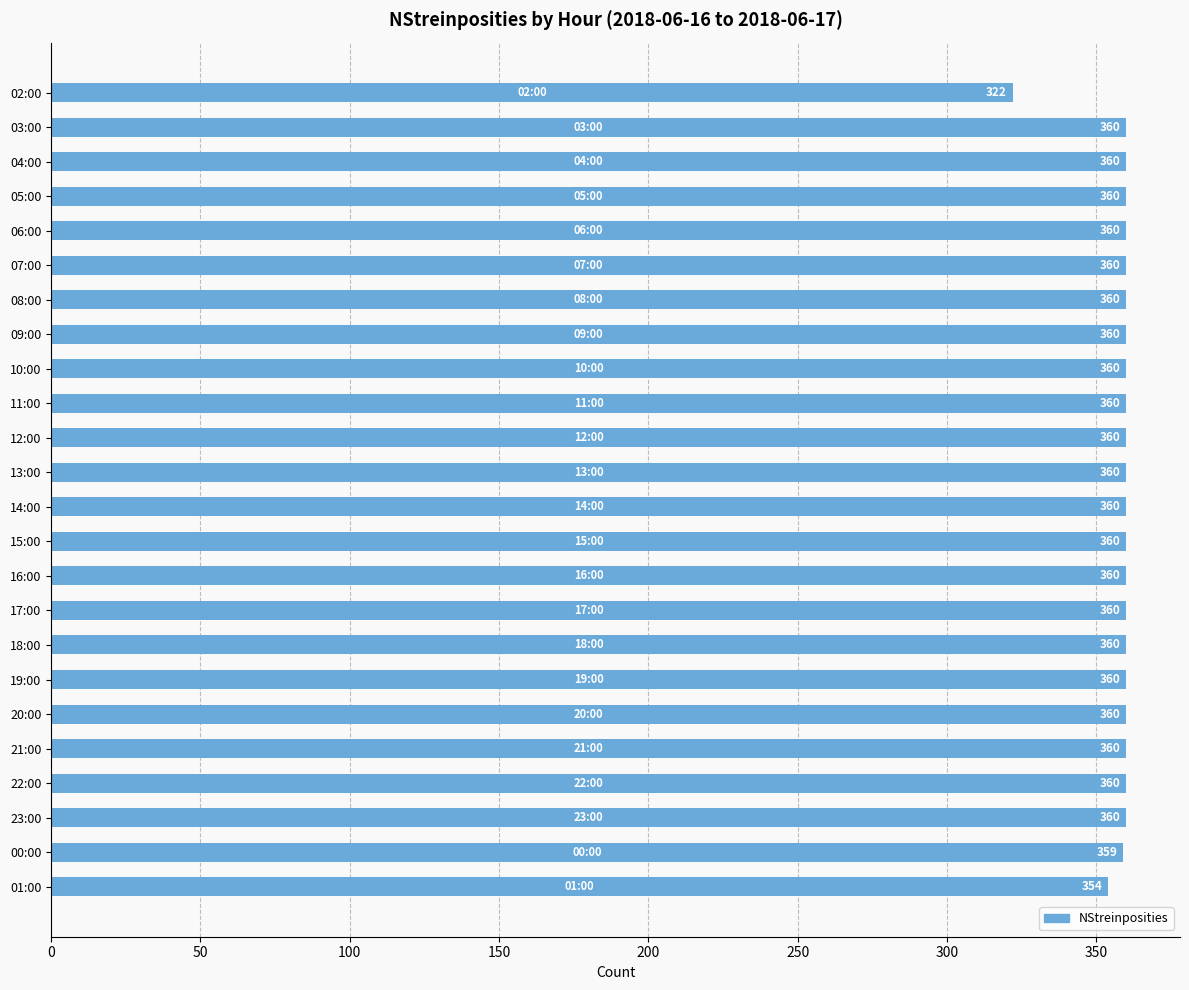

Reading top to bottom, list all the values displayed in this chart.

322	360	360	360	360	360	360	360	360	360	360	360	360	360	360	360	360	360	360	360	360	360	359	354